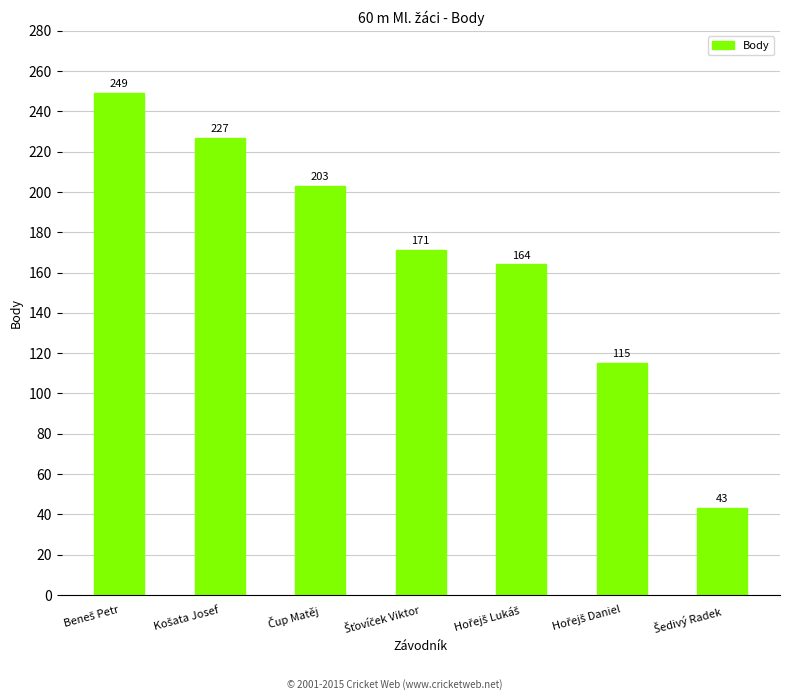

Reading left to right, extract all data points from this chart.

249	227	203	171	164	115	43